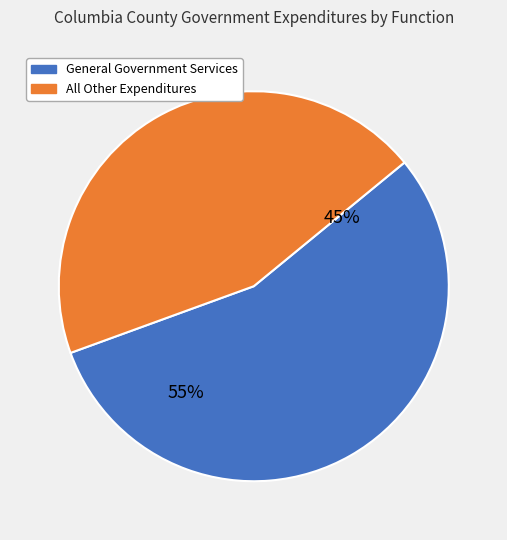

Does General Government Services account for over 50% of the chart?

Yes